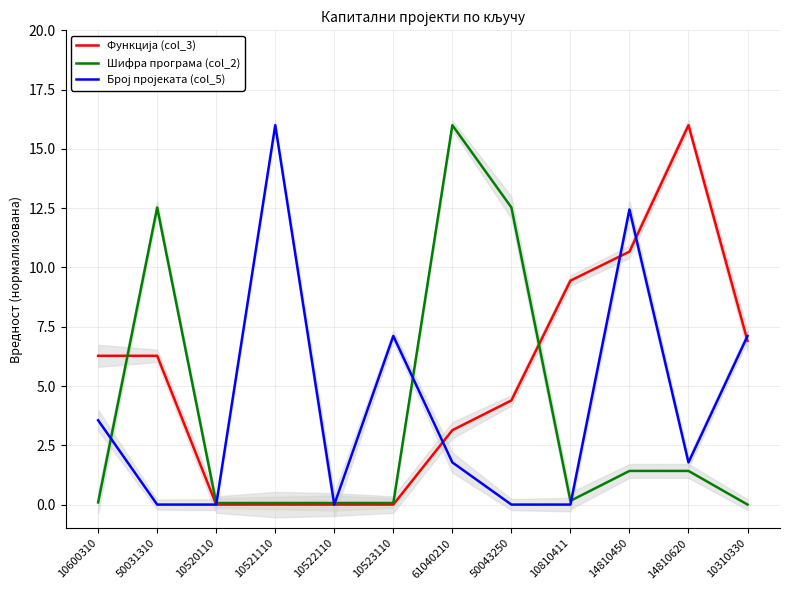

How many times do Функција (col_3) and Шифра програма (col_2) cross each other?

2